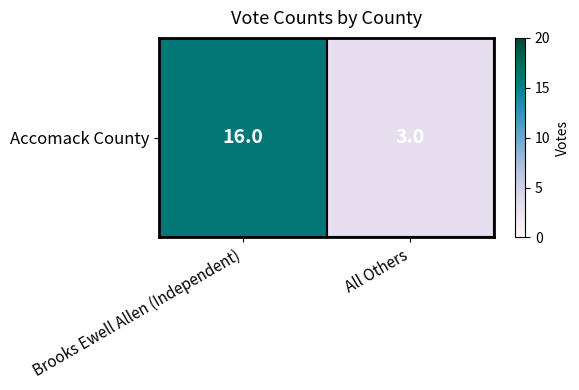

What is the ratio of the value at Brooks Ewell Allen (Independent) to the value at All Others?

5.3